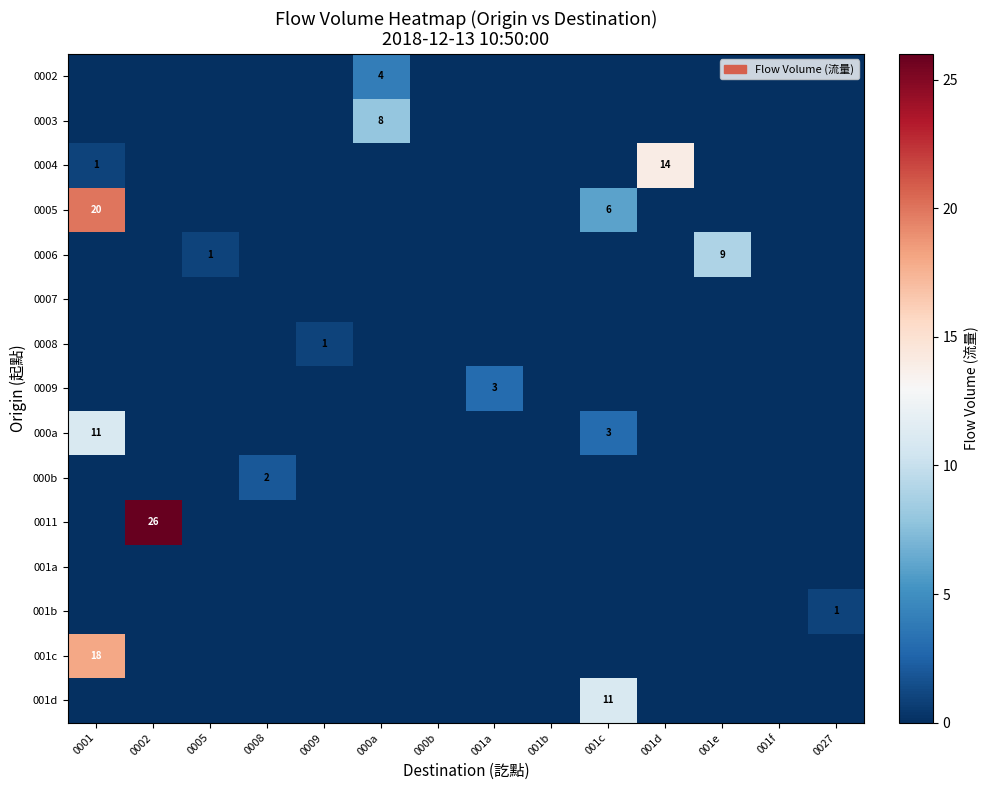

What is the highest value of the row_1 series?

8